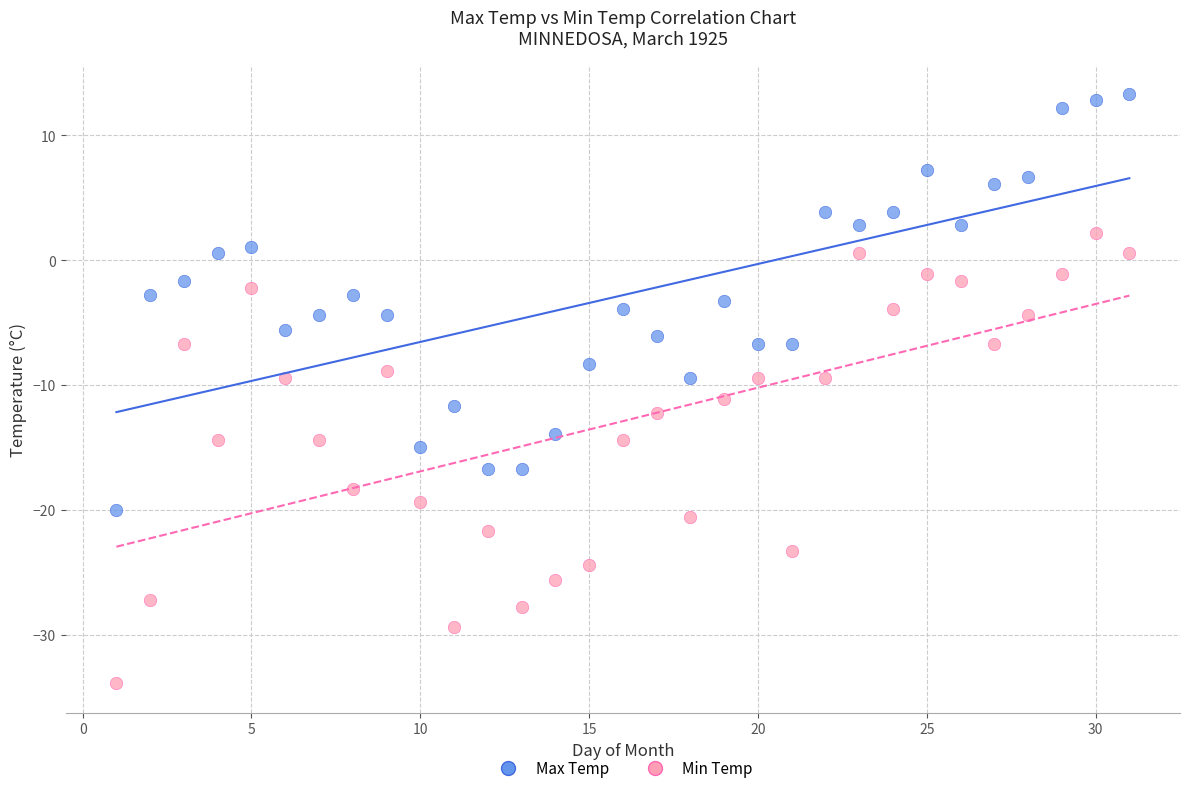

Across all data points, what is the range of X values (max minus min)?

30.0